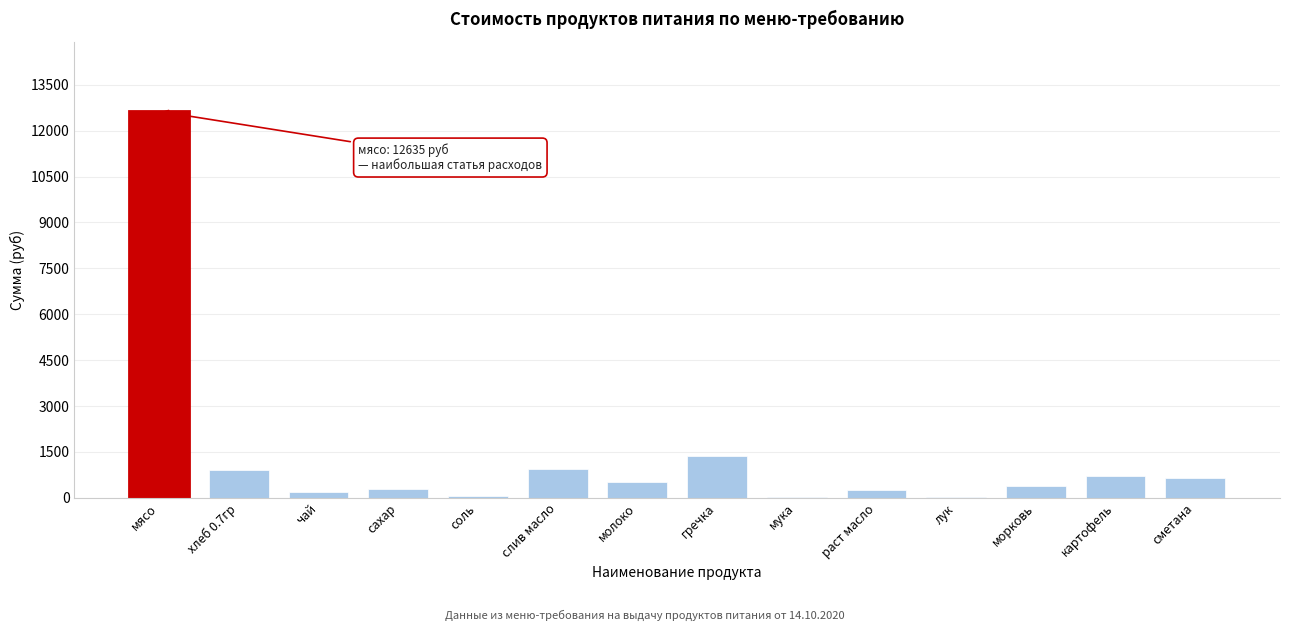

Which has a higher value, соль or морковь?

морковь